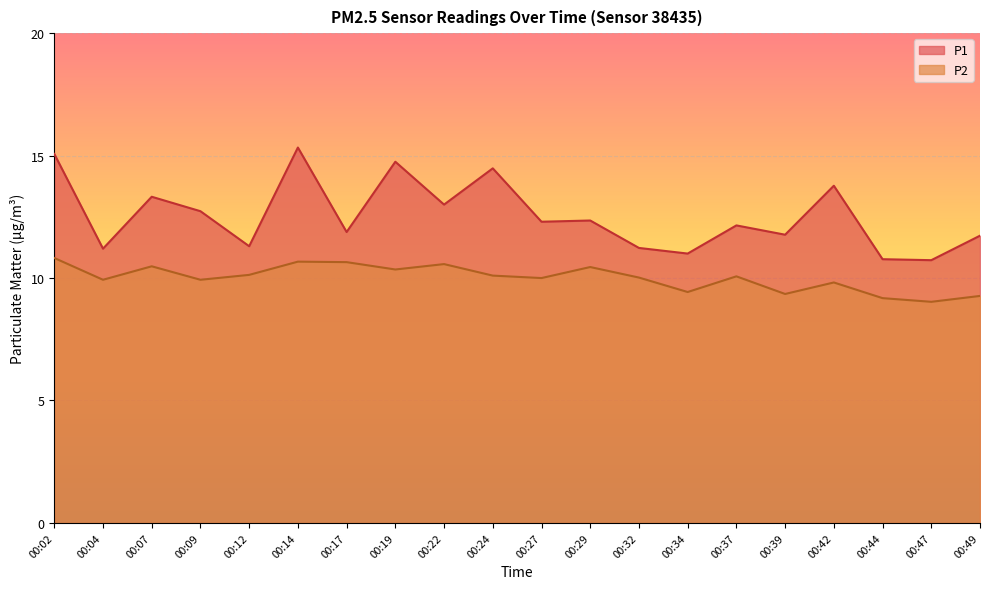

Which series has the largest total across all categories?

P1